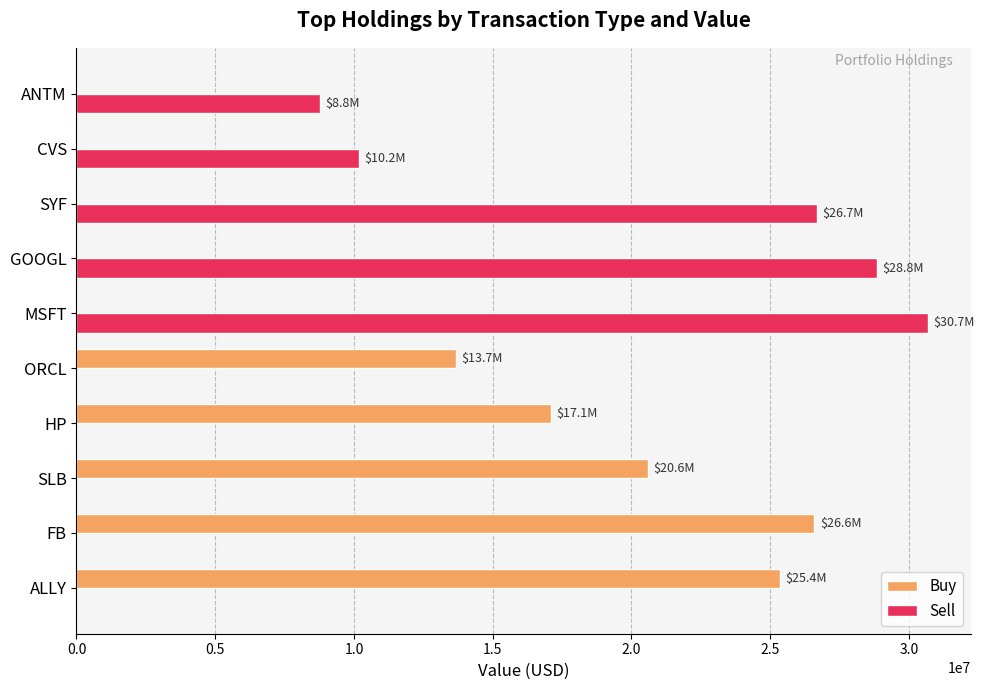

Where is Sell nearest to the value 15347000?

CVS